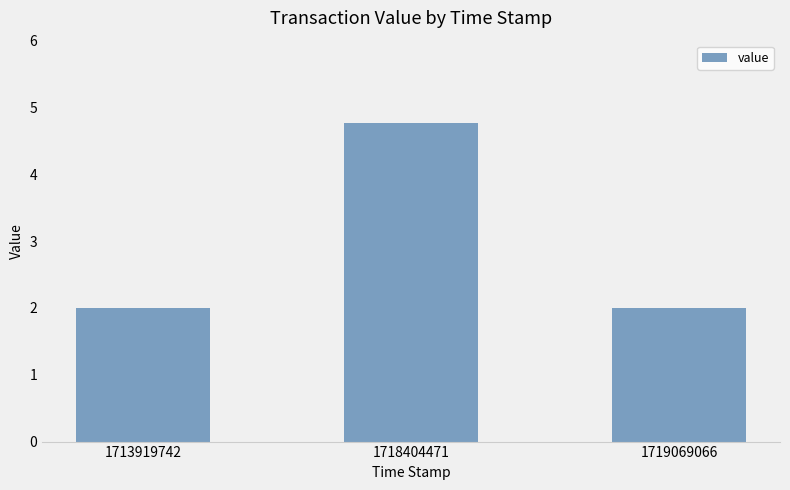

What is the difference between the values at 1718404471 and 1719069066?

2.8